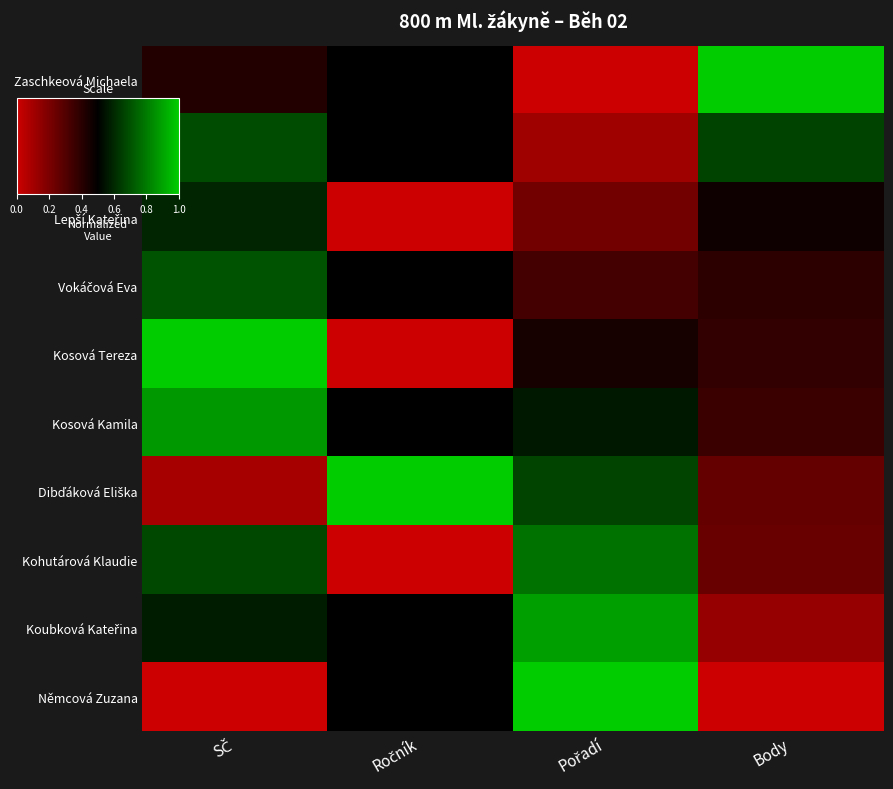

Rank the series by their maximum value, from highest to lowest.

Zaschkeová Michaela, Kosová Tereza, Dibďáková Eliška, Němcová Zuzana, Koubková Kateřina, Kosová Kamila, Kohutárová Klaudie, Vokáčová Eva, Peterková Nina, Lepší Kateřina